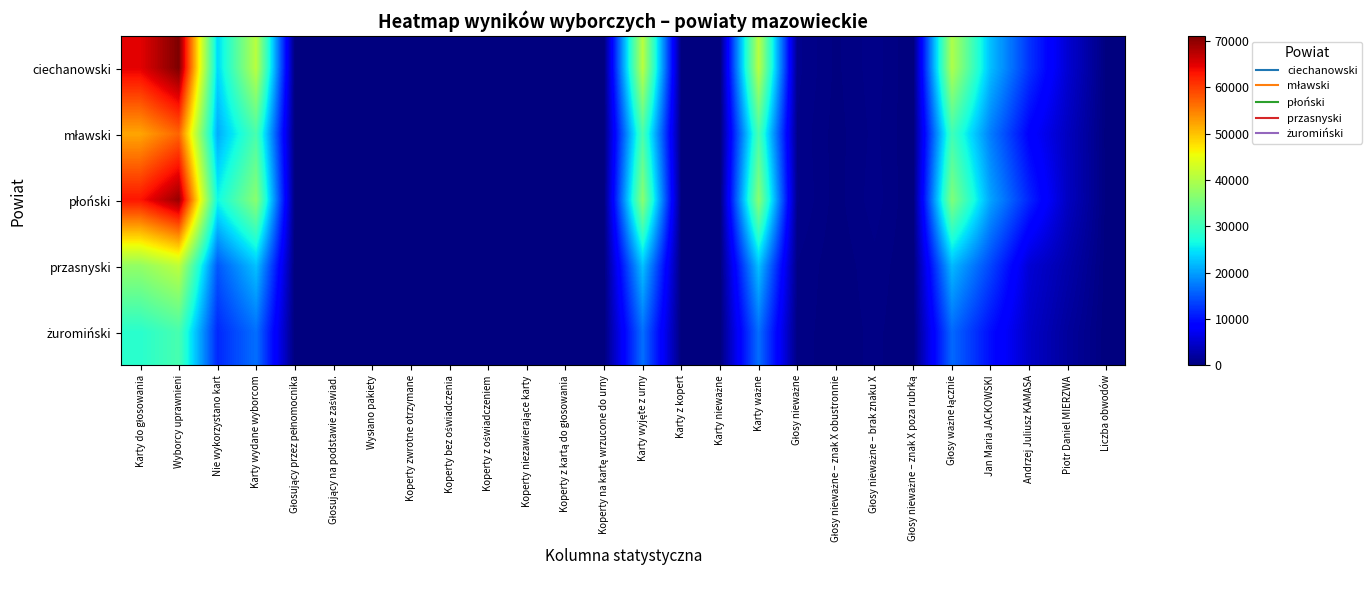

Which series changed the most between Głosujący przez pełnomocnika and Głosy nieważne – znak X poza rubrką?

płoński